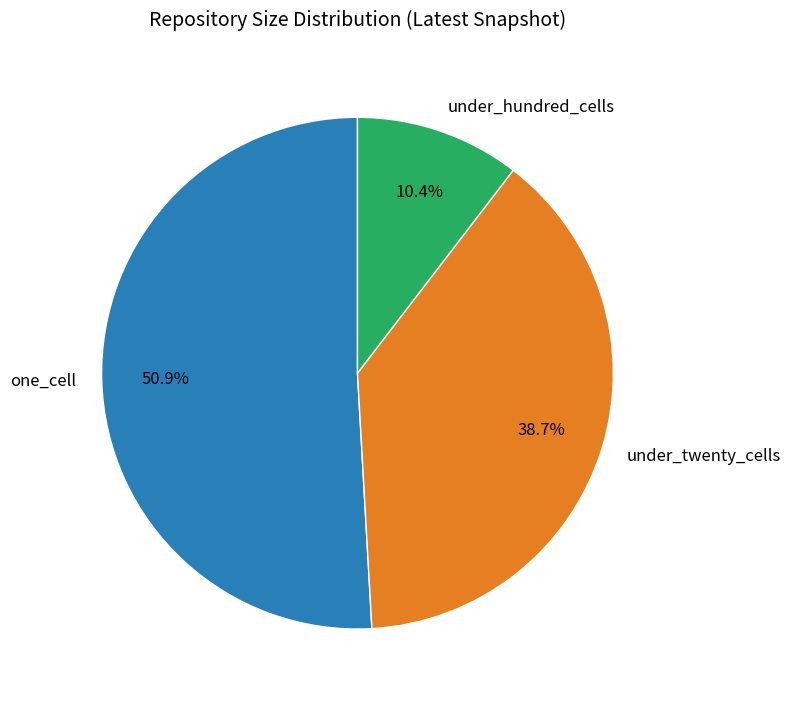

What is the majority slice?

one_cell